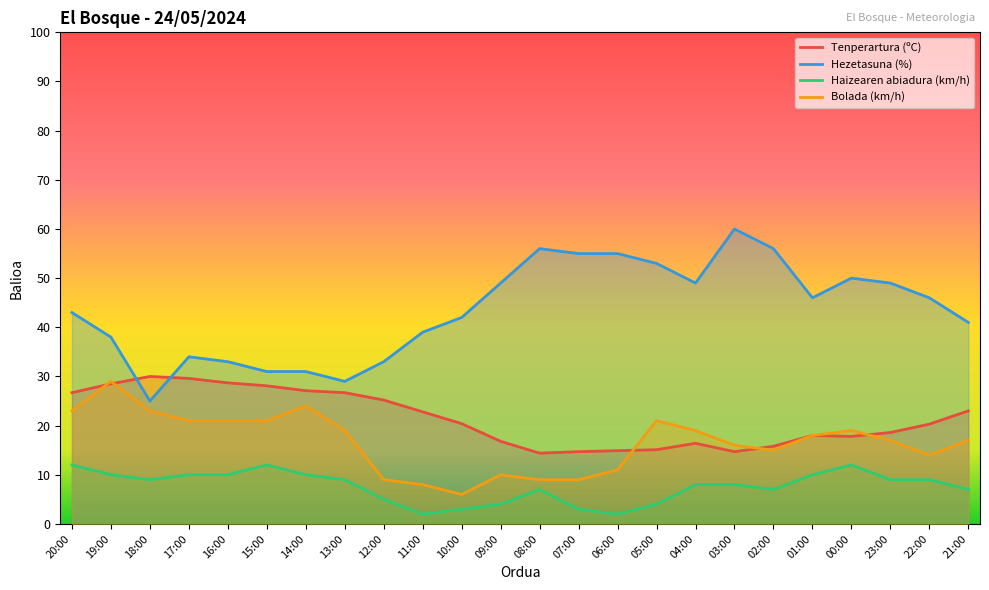

Rank the categories by Bolada (km/h) value from lowest to highest.

10:00, 11:00, 12:00, 08:00, 07:00, 09:00, 06:00, 22:00, 02:00, 03:00, 23:00, 21:00, 01:00, 13:00, 04:00, 00:00, 17:00, 16:00, 15:00, 05:00, 20:00, 18:00, 14:00, 19:00